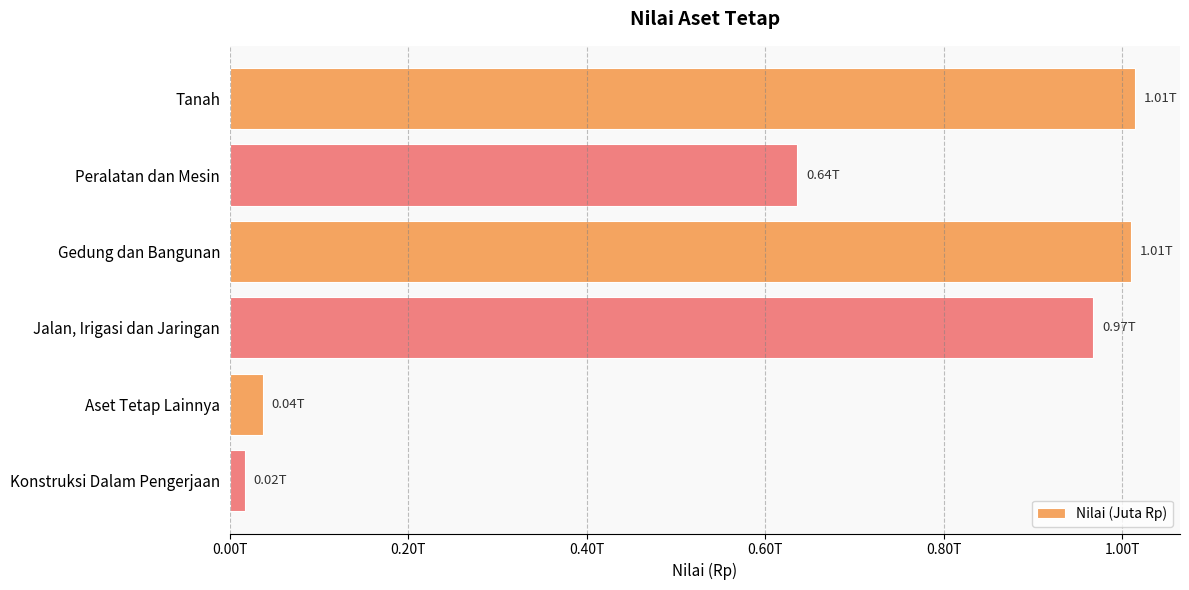

Which label corresponds to the smallest value in the chart?

Konstruksi Dalam Pengerjaan